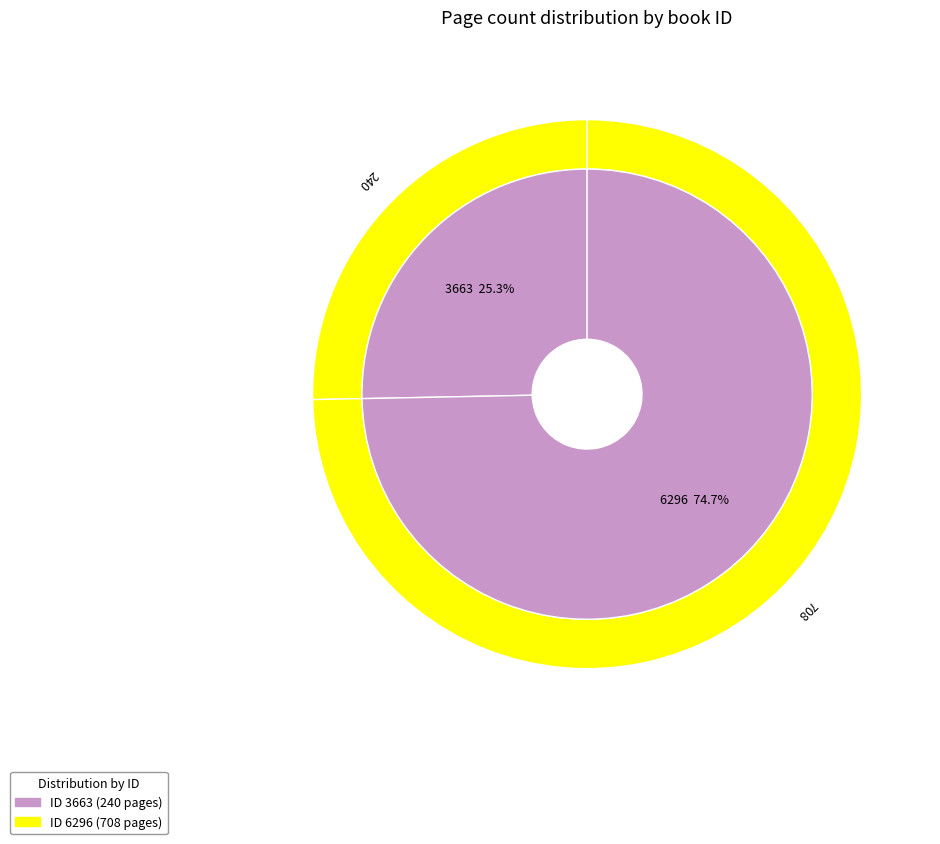

How many slices are in this pie chart?

2